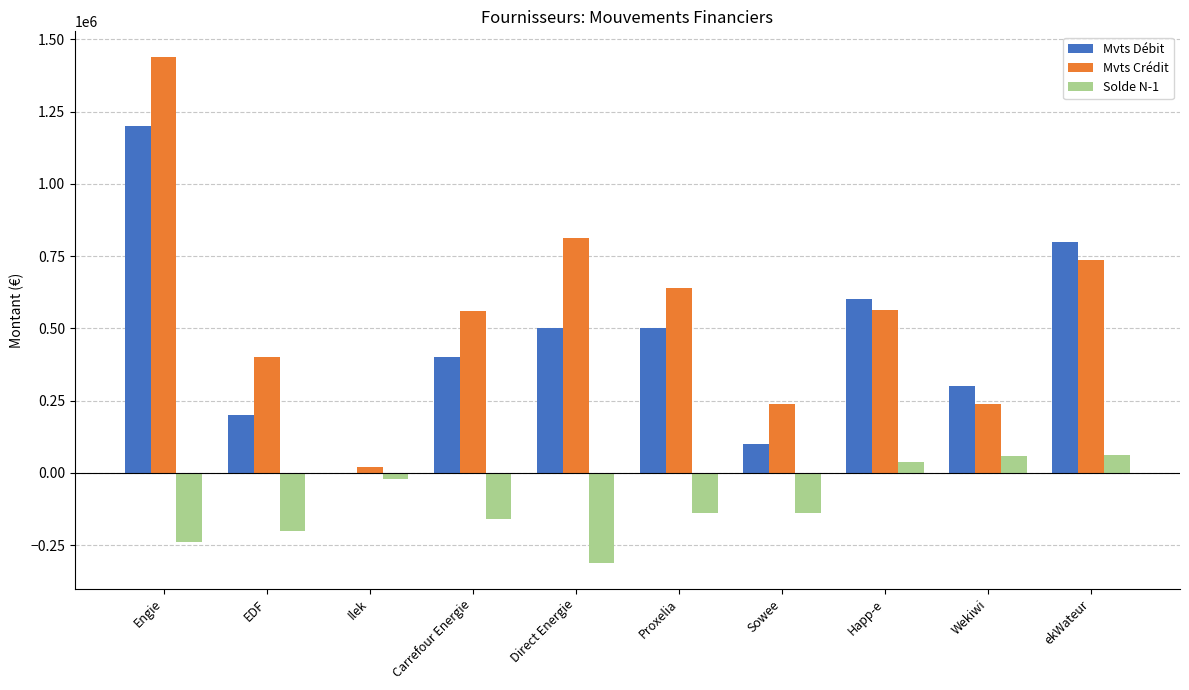

Between Engie and Happ-e, which series saw the biggest shift?

Mvts Crédit